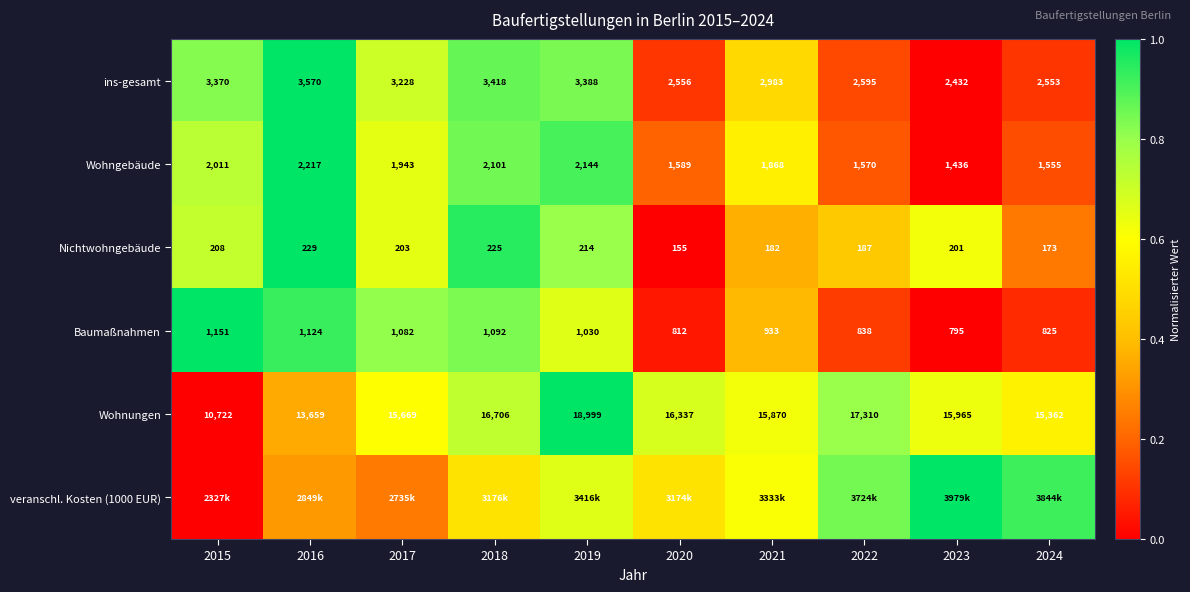

Is the value of Wohngebäude at 2020 greater than the value of Nichtwohngebäude at 2021?

Yes